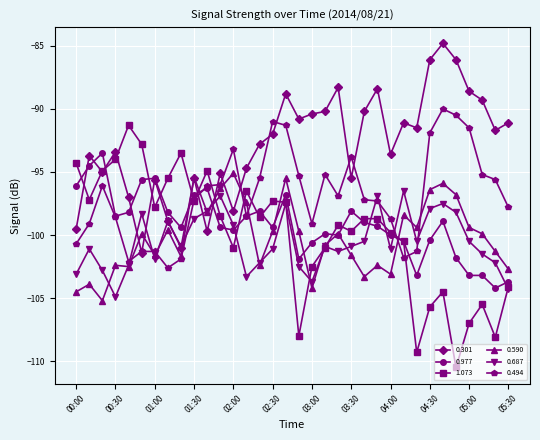

What is the maximum value for 0.301?

-84.8